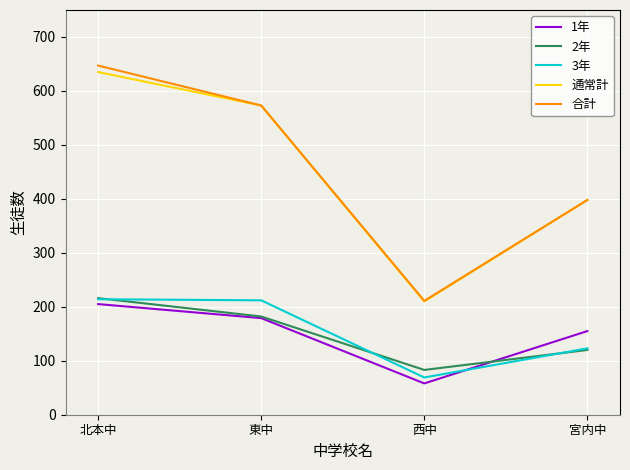

True or false: 合計 and 1年 cross at least once.

False